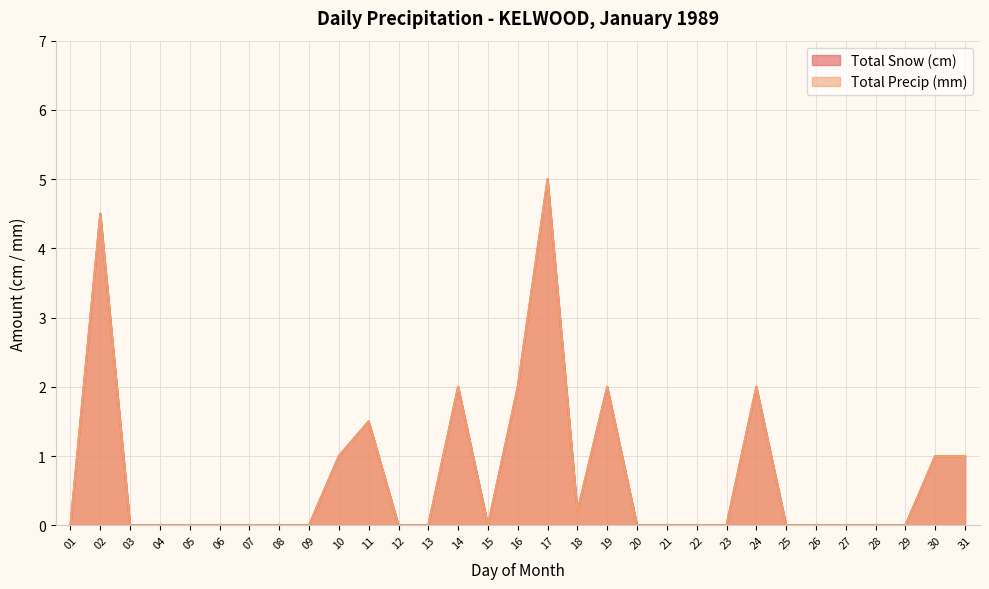

Does the chart display data point markers on the line(s)?

No